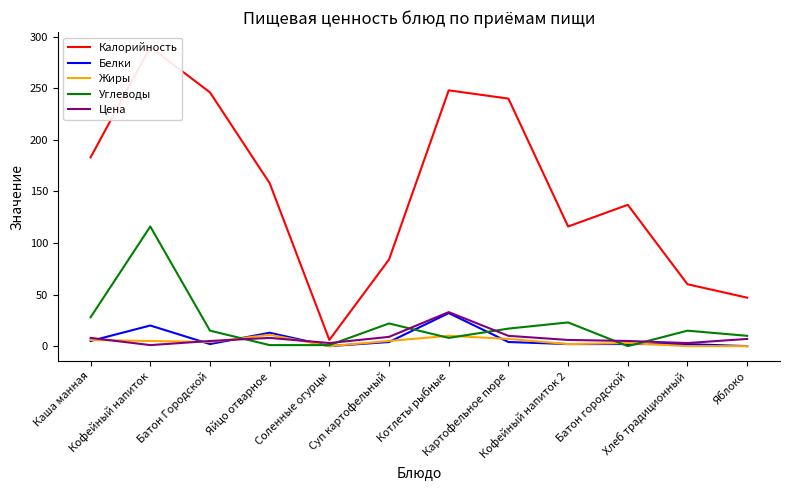

At which category does Жиры reach its first local valley?

Батон Городской